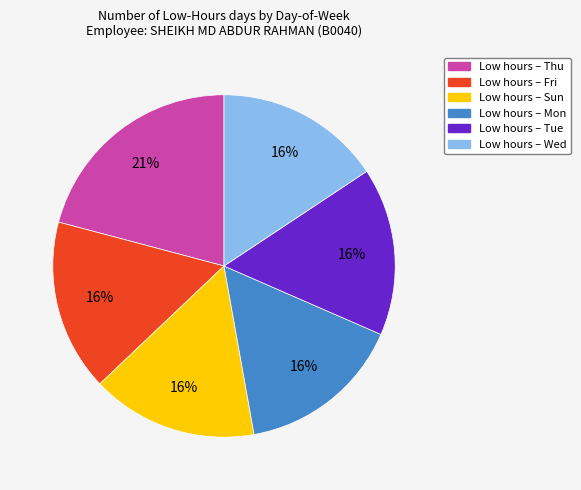

To the nearest percent, what is the average slice percentage?

17%